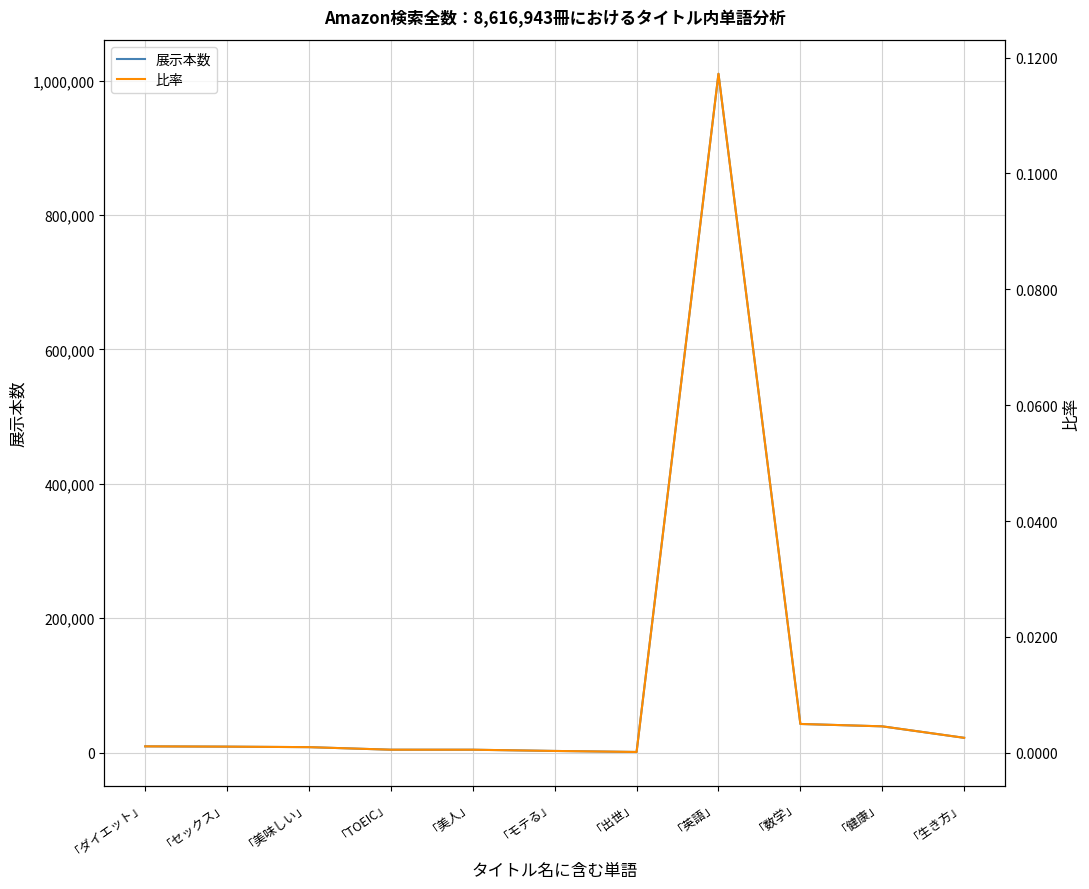

List the labels in order of 展示本数 value, smallest first.

「出世」, 「モテる」, 「美人」, 「TOEIC」, 「美味しい」, 「セックス」, 「ダイエット」, 「生き方」, 「健康」, 「数学」, 「英語」